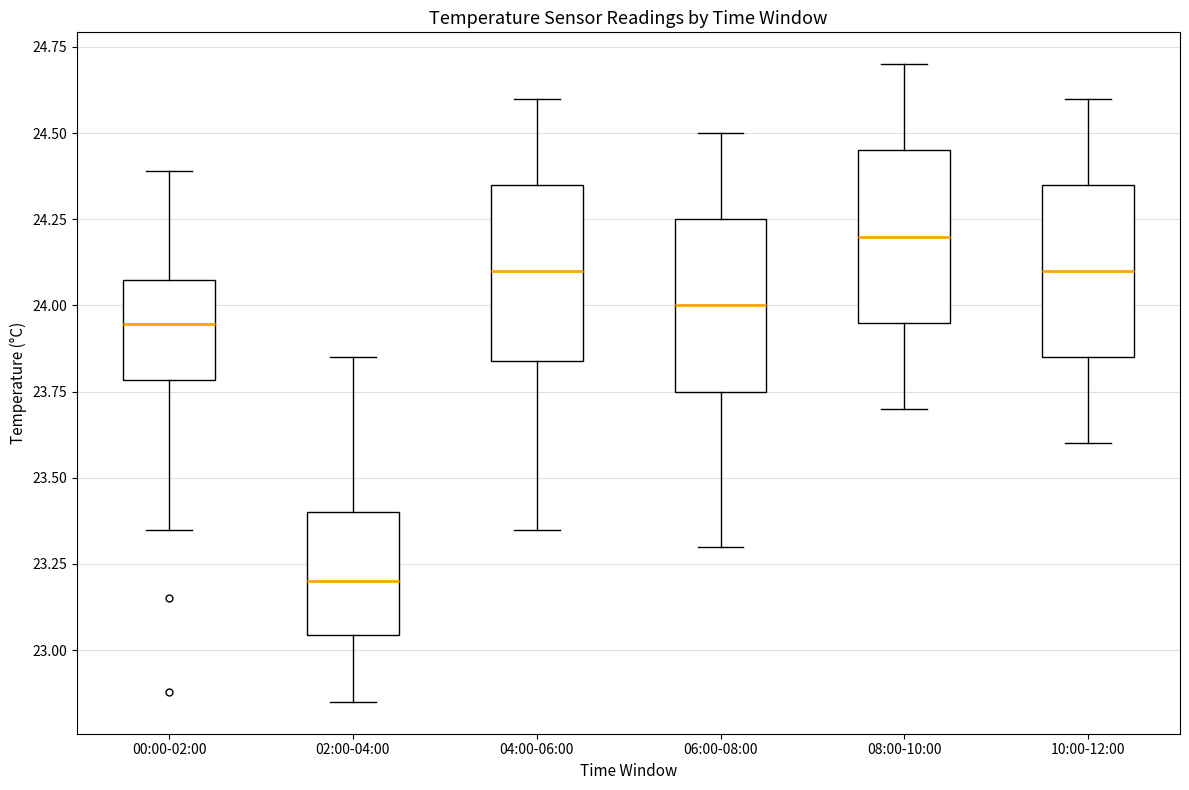

Which box has the lowest median line?

02:00-04:00